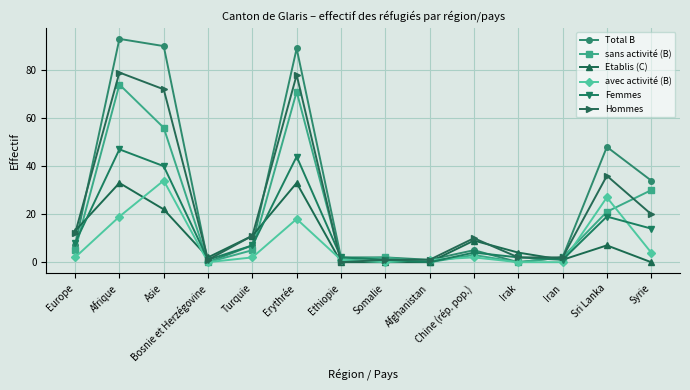

At how many categories does at least one series exceed 77?

3